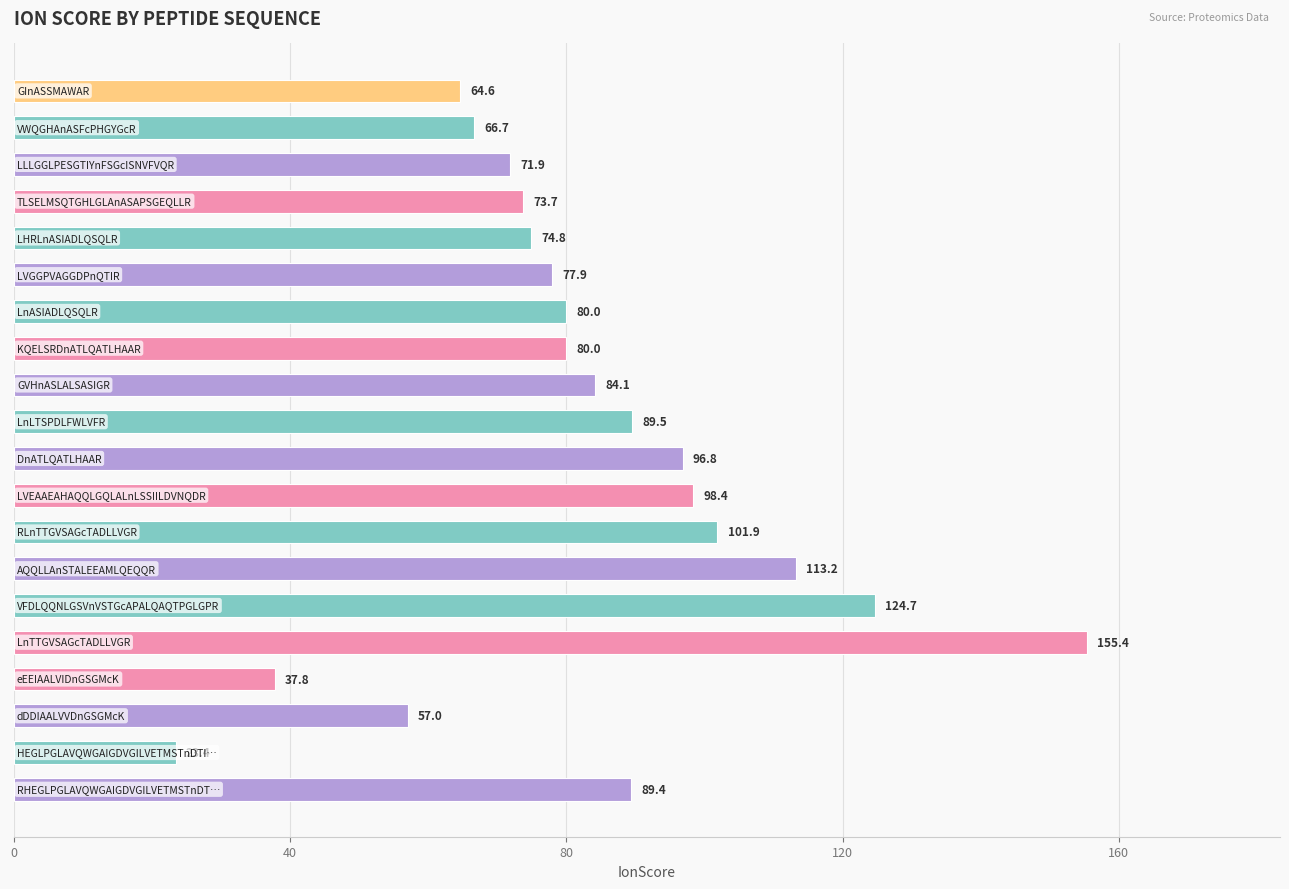

How many bars are there in total?

20